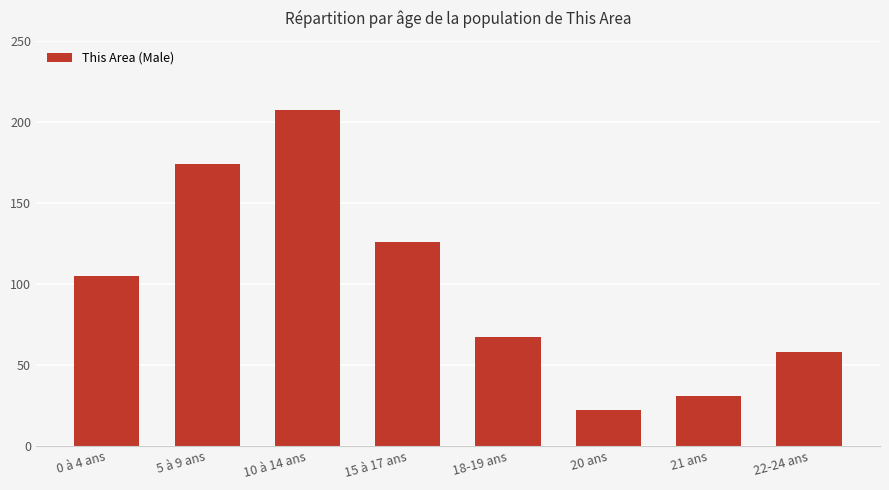

What is the difference between the maximum and minimum values?

185